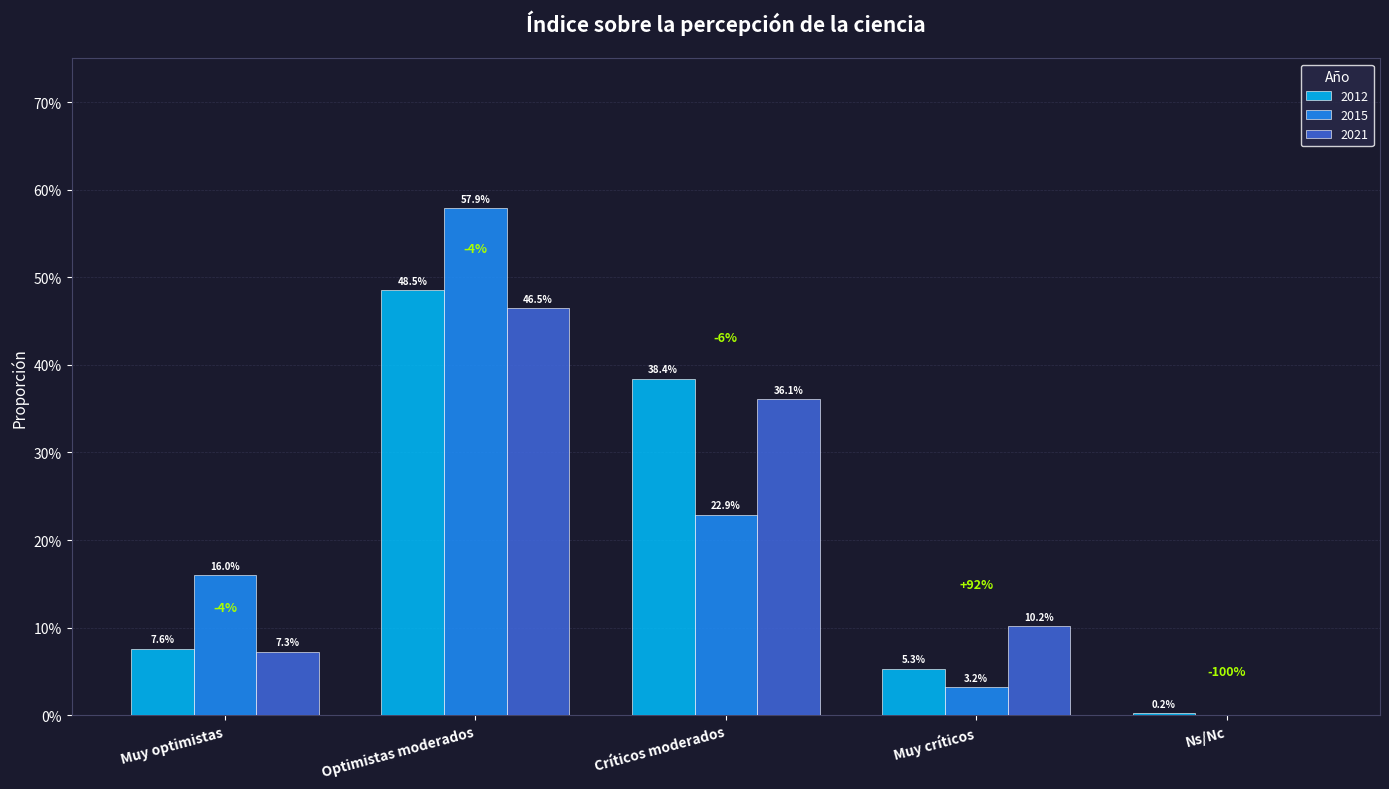

What position from the left is Muy críticos?

4